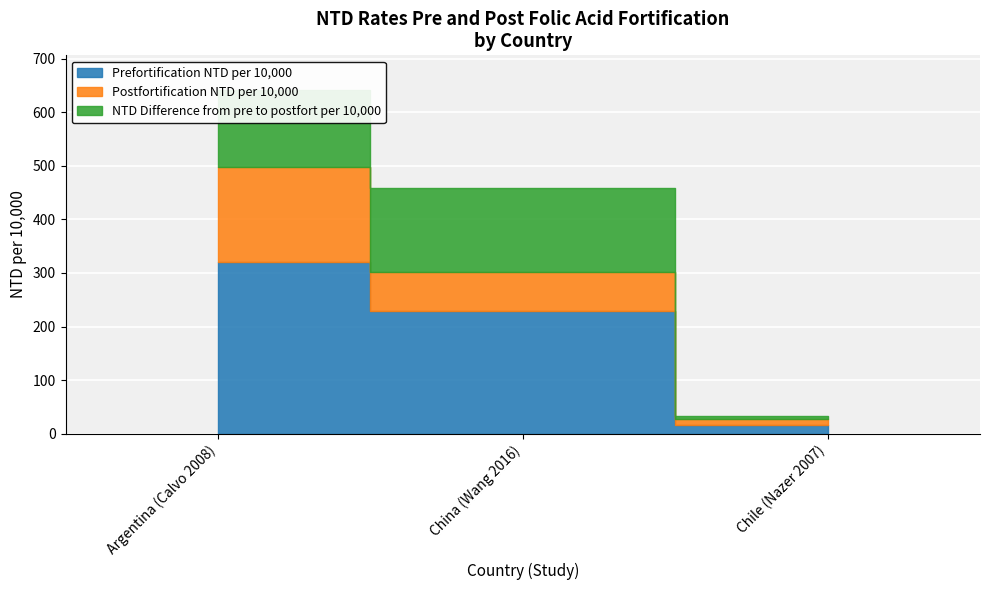

Where does the Postfortification NTD per 10,000 series first go above 72?

Argentina (Calvo 2008)